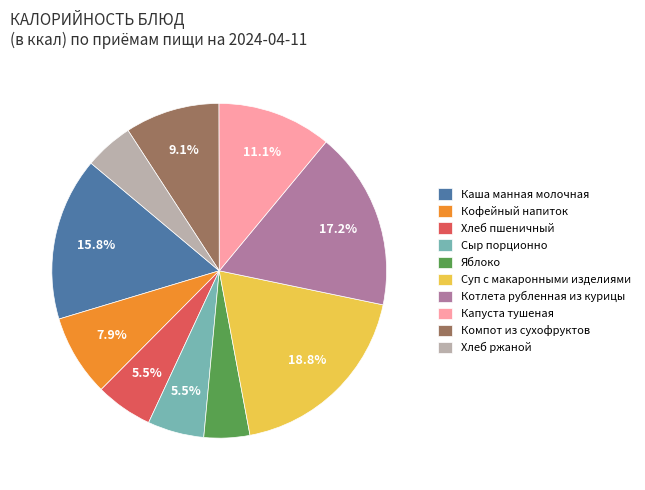

To the nearest percent, what is the combined percentage of Капуста тушеная and Каша манная молочная?

27%